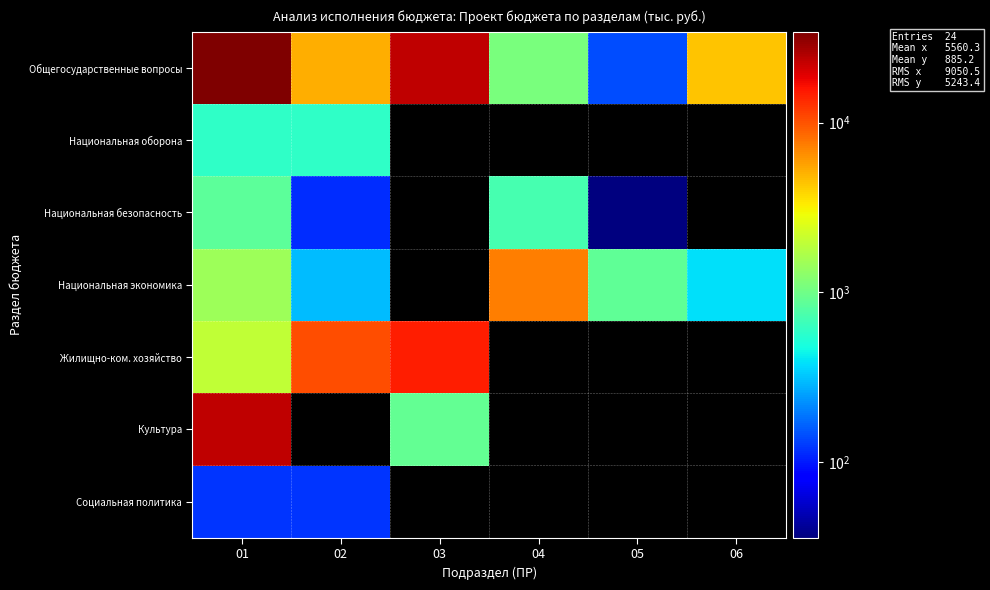

Which has a higher value, 05 or 01?

01